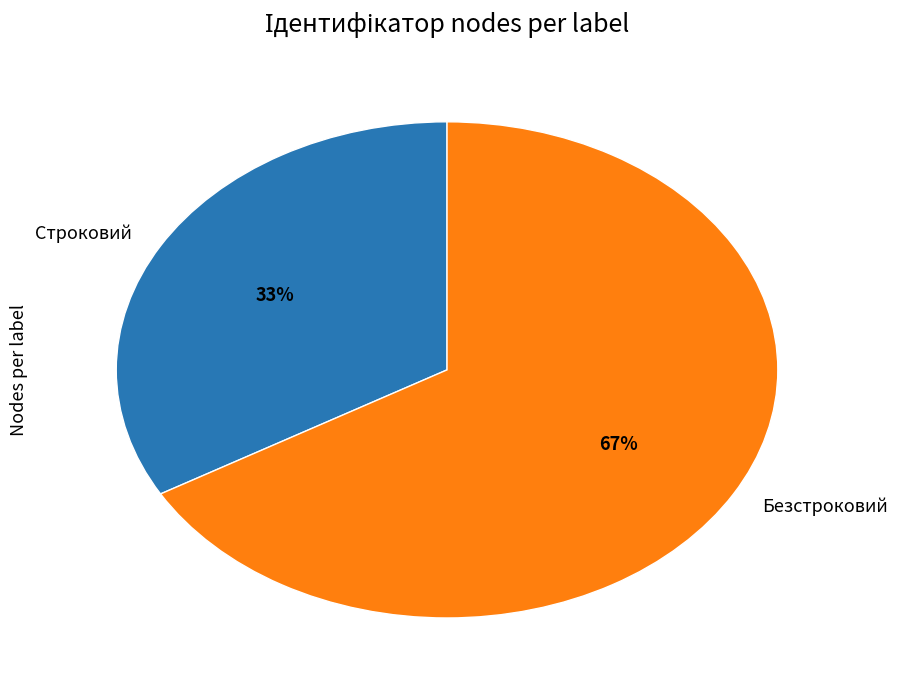

Is Безстроковий the majority of the pie?

Yes